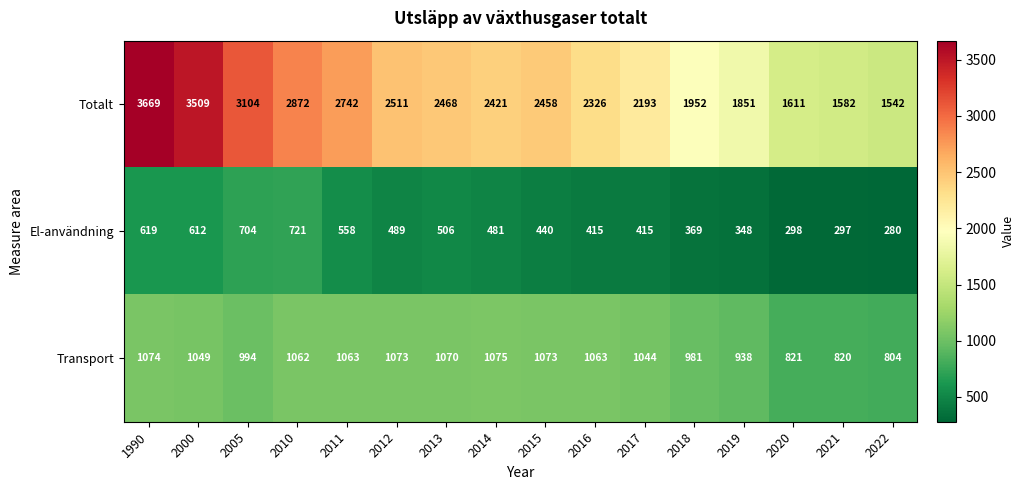

What is the average value of the Transport series?

1000